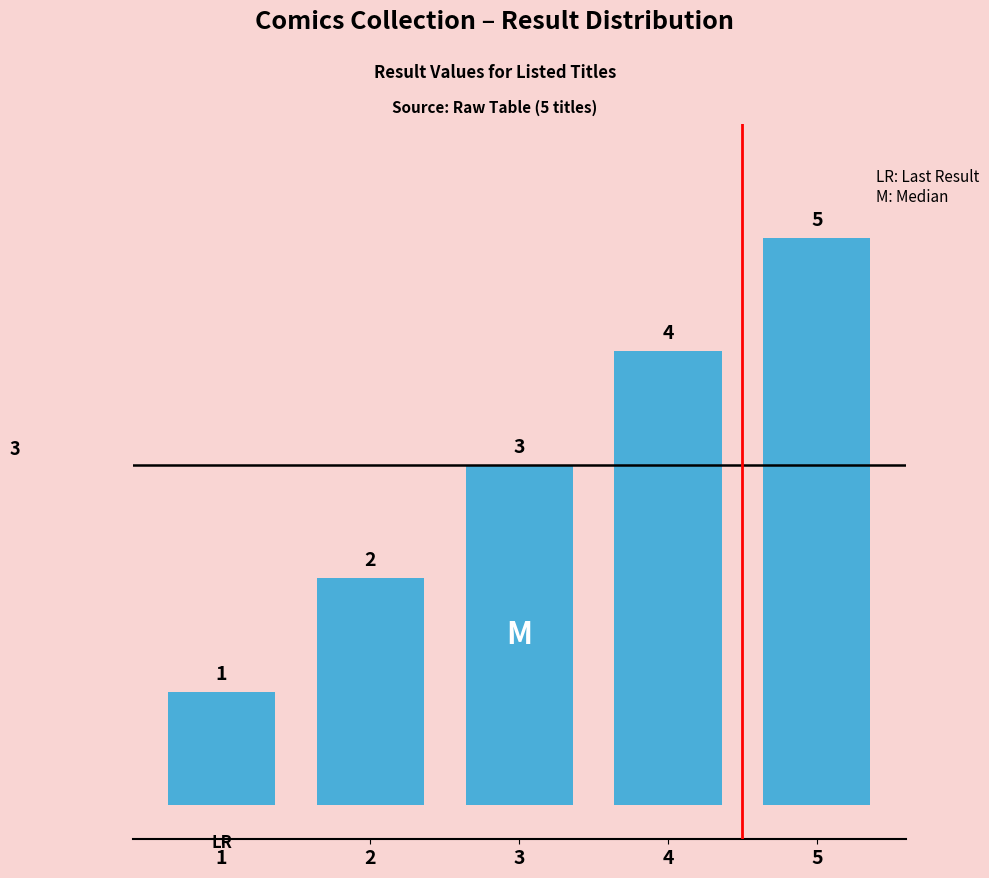

What is the difference between the values at 3 and 1?

2